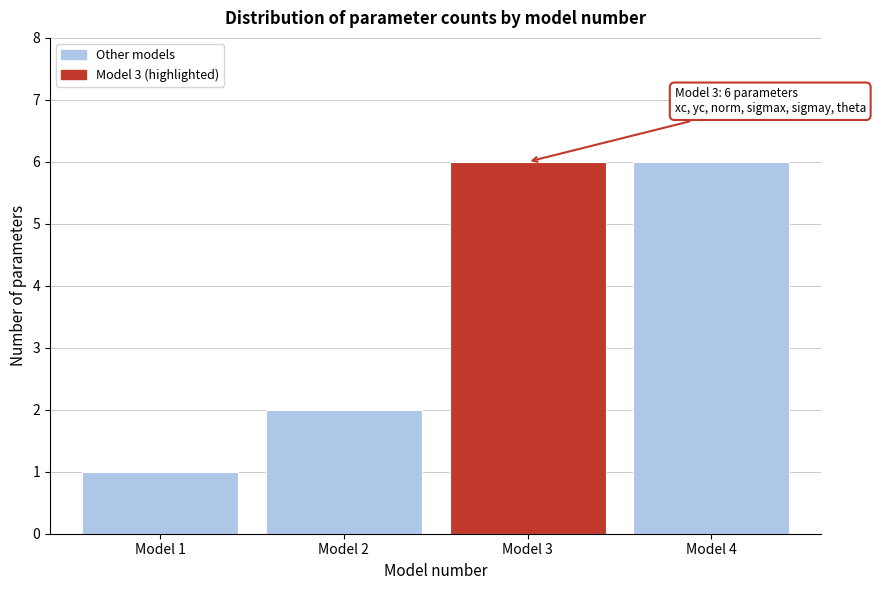

Reading left to right, extract all data points from this chart.

Model 1=1	Model 2=2	Model 3=6	Model 4=6